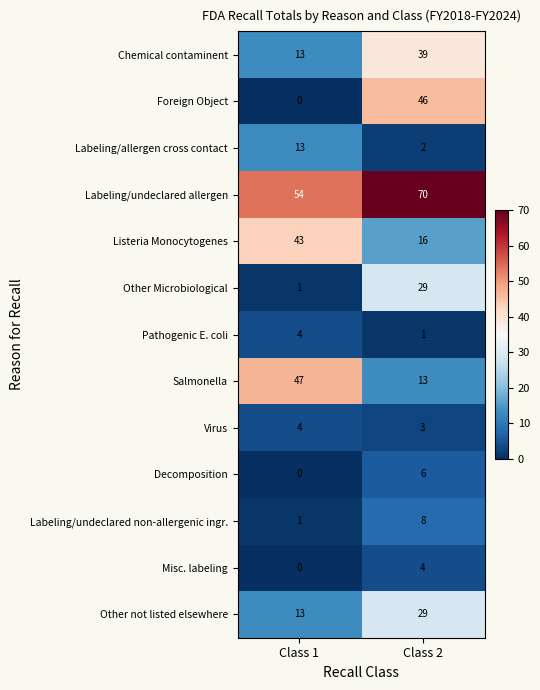

Which series has the widest spread of values?

Foreign Object